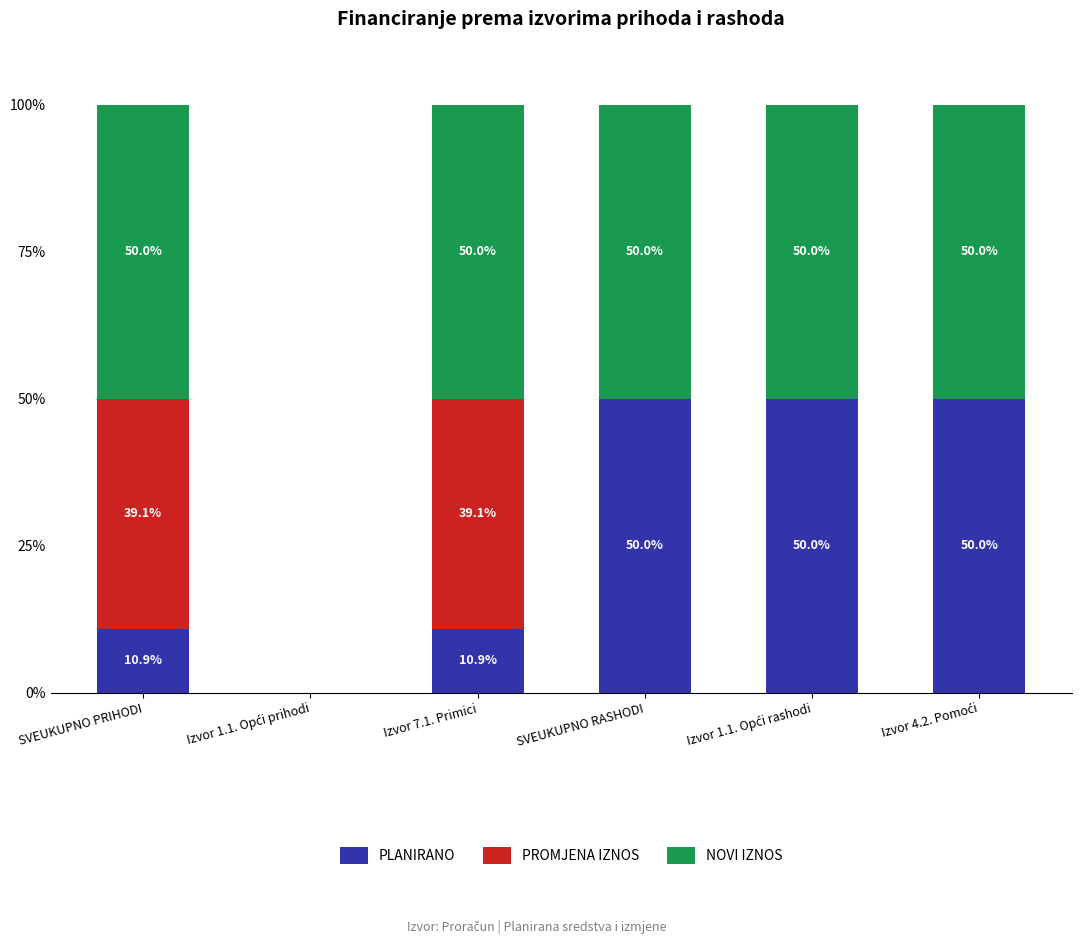

The PLANIRANO series shows 10.9 at Izvor 7.1. Primici. True or false?

True